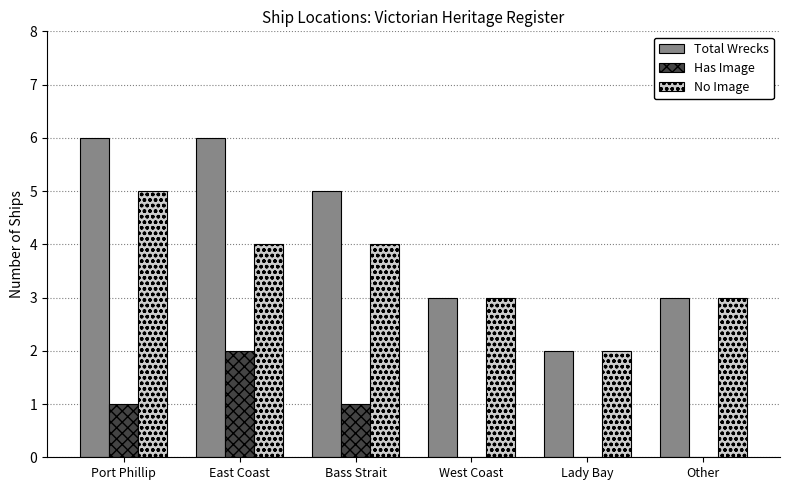

Which series has the largest total across all categories?

Total Wrecks